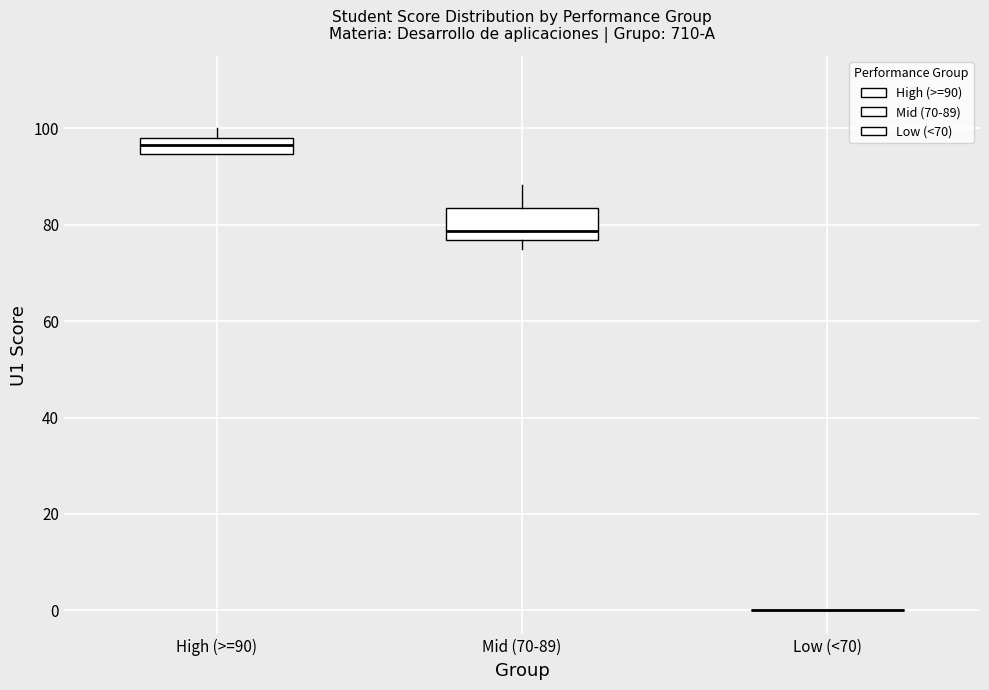

Where is the lower edge of the box for Mid (70-89) on the y-axis? The values are not printed on the chart, so give them approximately, as read against the axis.

76